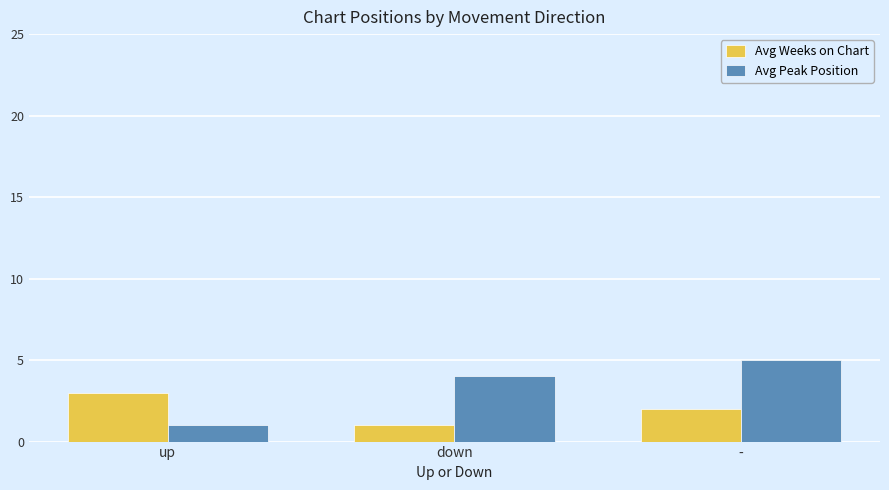

Reading right to left, transcribe all the data shown in this chart.

Avg Weeks on Chart: 2	1	3
Avg Peak Position: 5	4	1